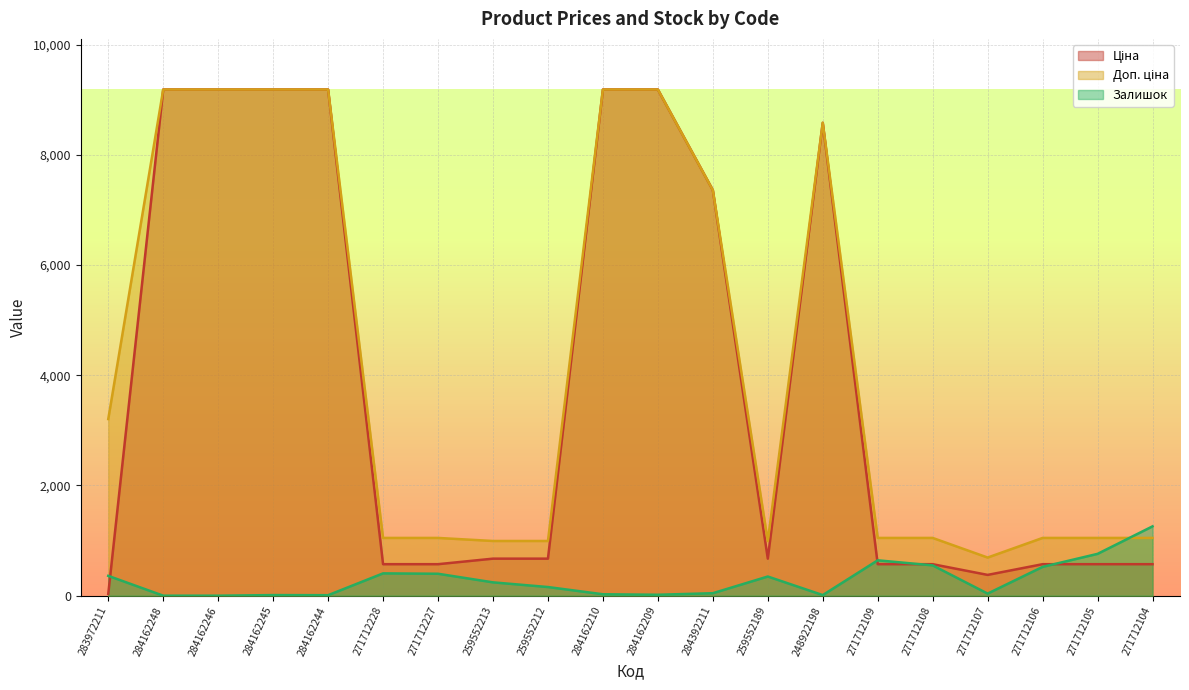

Reading left to right, what are all the values shown in this chart?

Ціна: 32.0	9185.1	9185.1	9185.1	9185.1	571.6	571.6	672.1	672.1	9185.1	9185.1	7360.2	672.1	8581.1	571.6	571.6	377.2	571.6	571.6	571.6
Доп. ціна: 3205.0	9185.1	9185.1	9185.1	9185.1	1048.0	1048.0	992.7	992.7	9185.1	9185.1	7360.2	992.7	8581.1	1048.0	1048.0	692.0	1048.0	1048.0	1048.0
Залишок: 360.0	0.0	0.0	11.0	9.0	405.0	398.0	242.0	157.0	26.0	17.0	45.0	348.0	11.0	642.0	550.0	38.0	523.0	759.0	1258.0